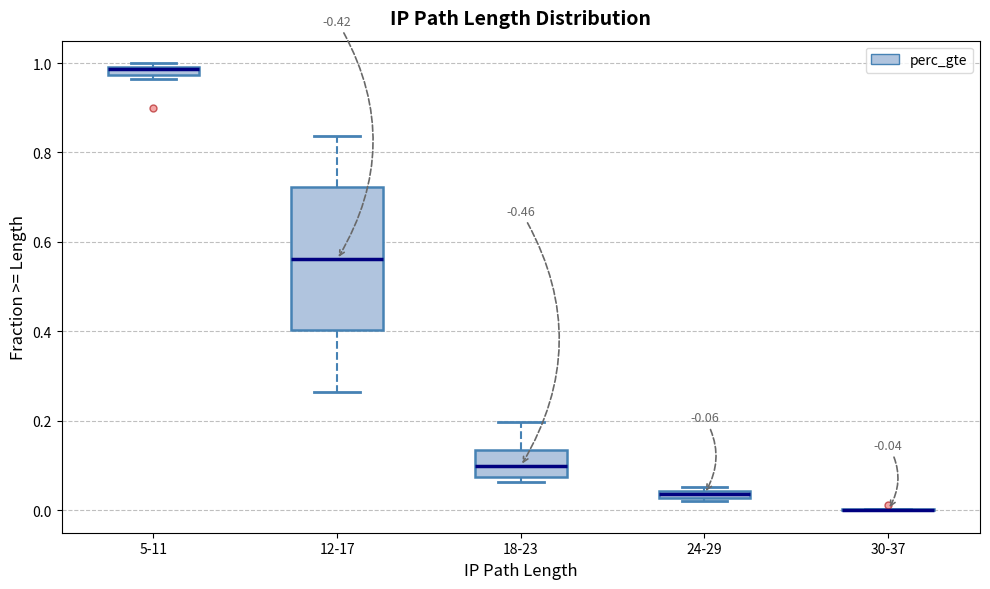

Comparing the boxes themselves (not the whiskers), which one is the tallest?

12-17